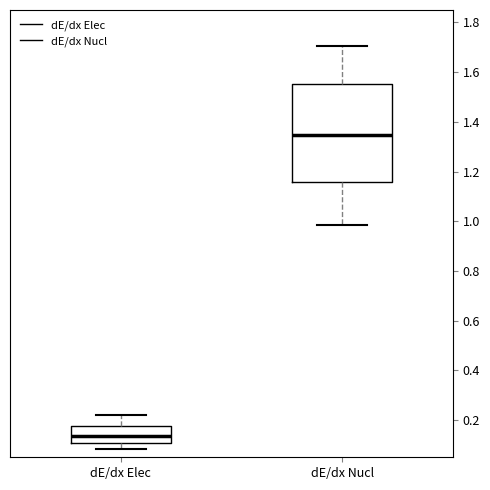

Where is the lower edge of the box for dE/dx Elec on the y-axis? The values are not printed on the chart, so give them approximately, as read against the axis.

0.10